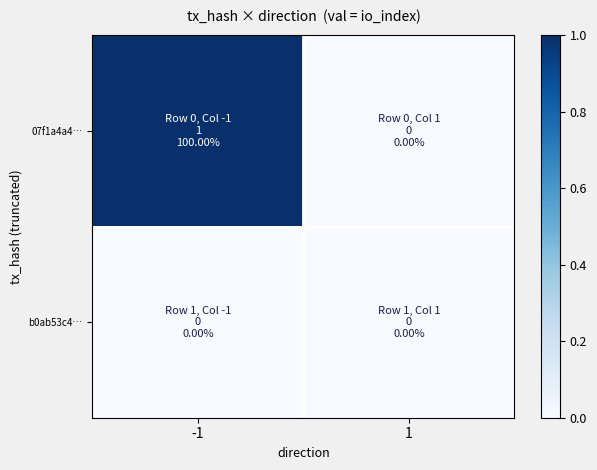

Reading left to right, extract all data points from this chart.

07f1a4a4…: -1=1	1=0
b0ab53c4…: -1=0	1=0